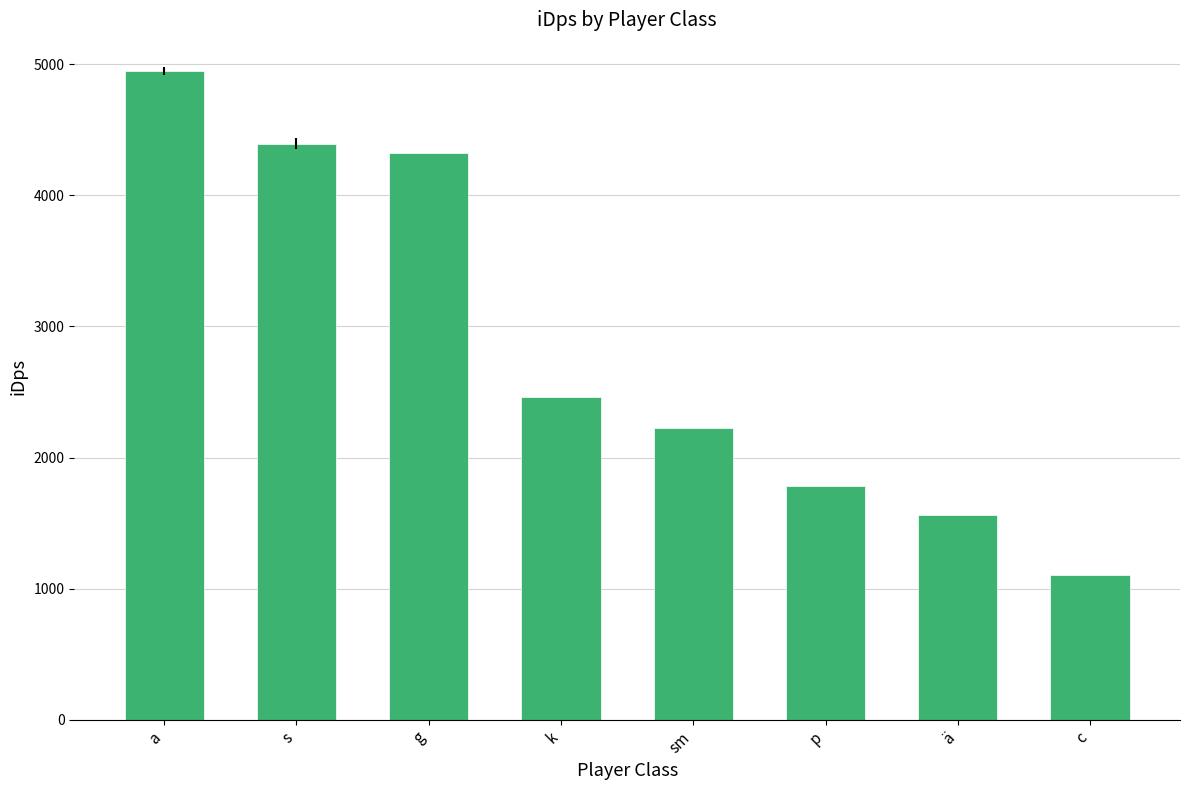

What is the smallest value displayed?

1107.2